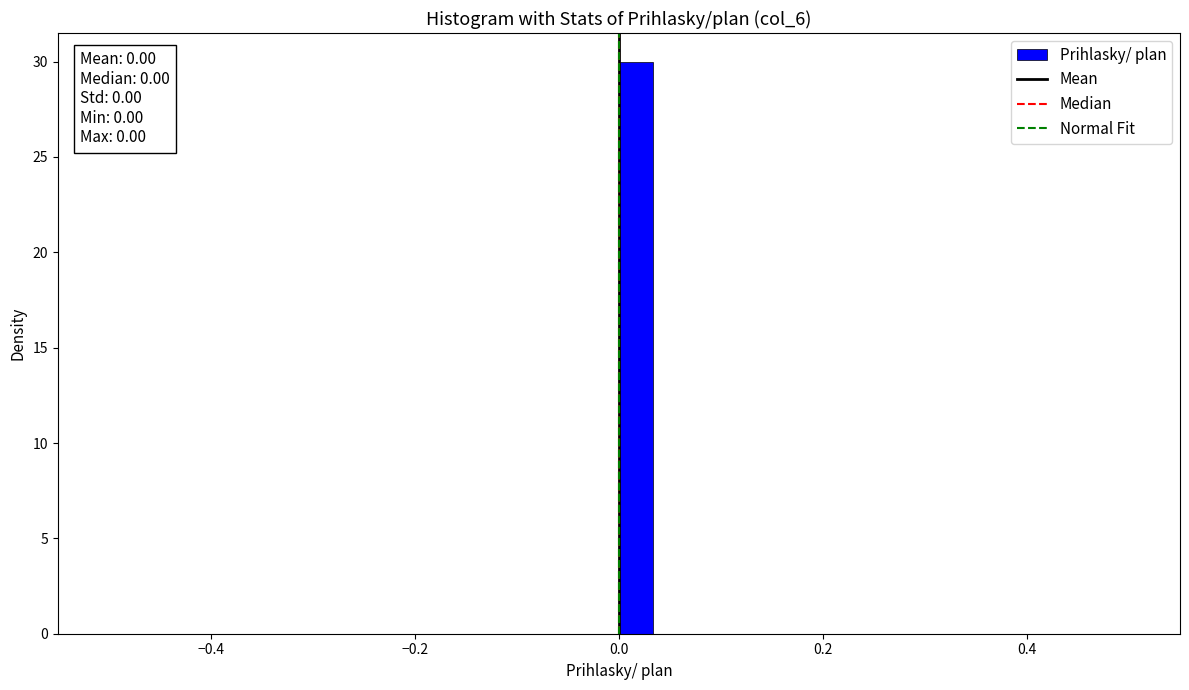

Around what value on the x-axis is the tallest bar? Give the approximate position of its centre, as read against the axis.

0.02